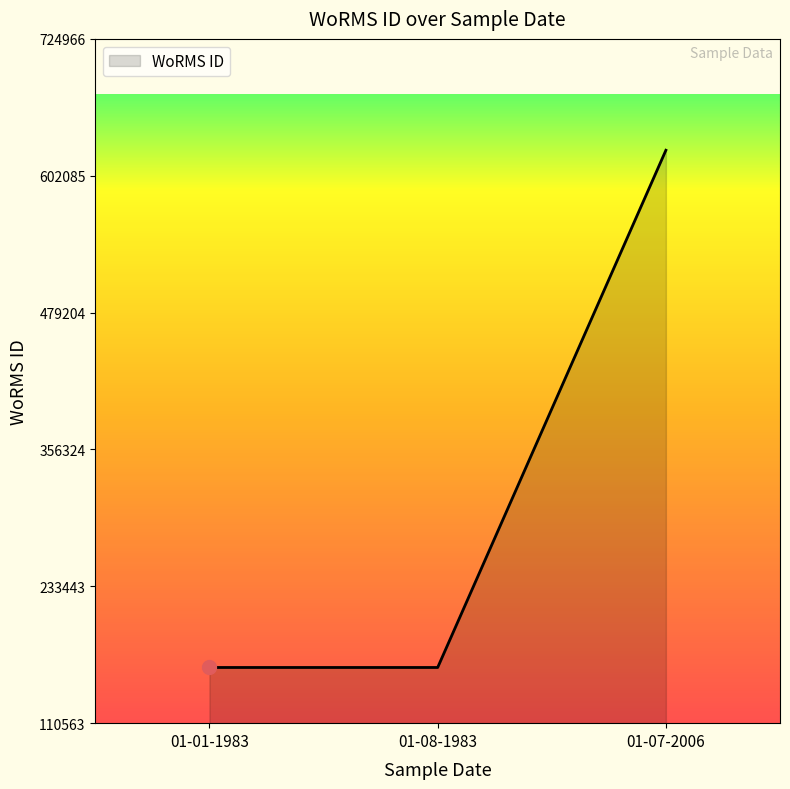

What value does the data have at 01-08-1983, to the nearest 50?

160550